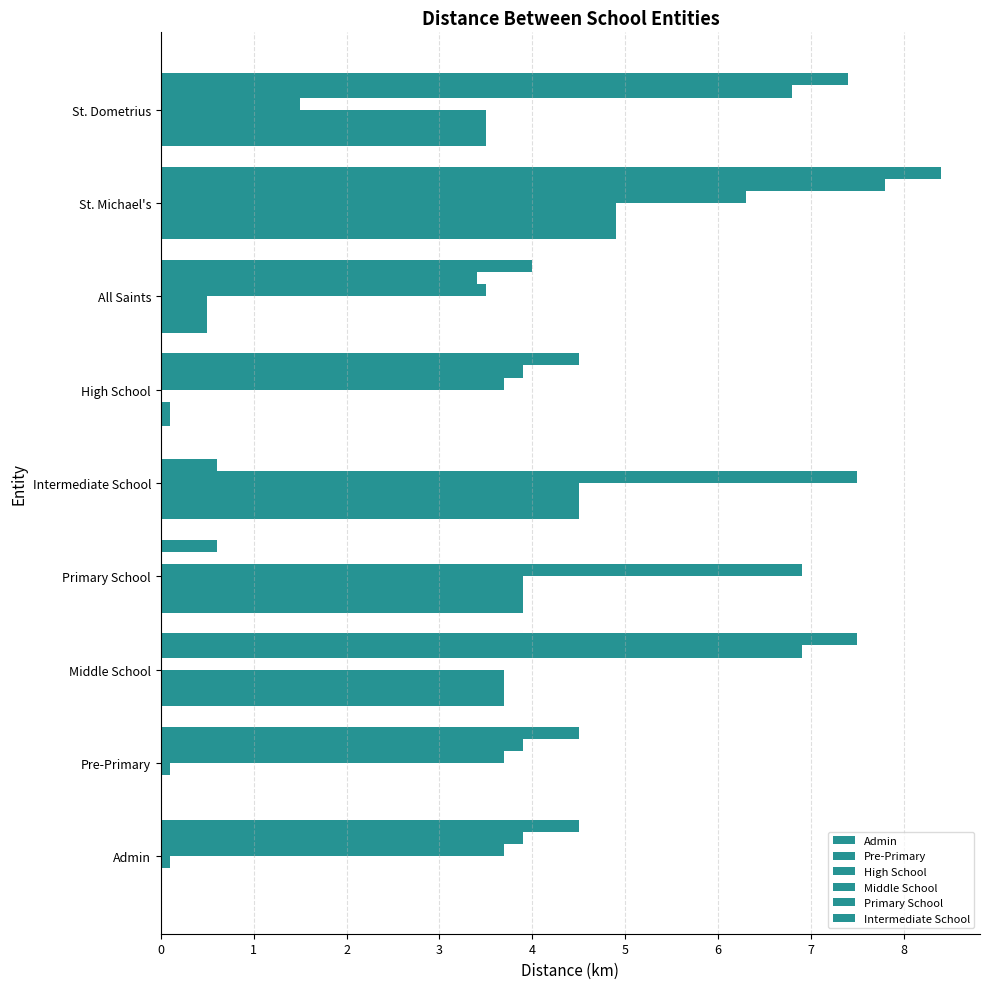

How many distinct data groups are displayed?

6